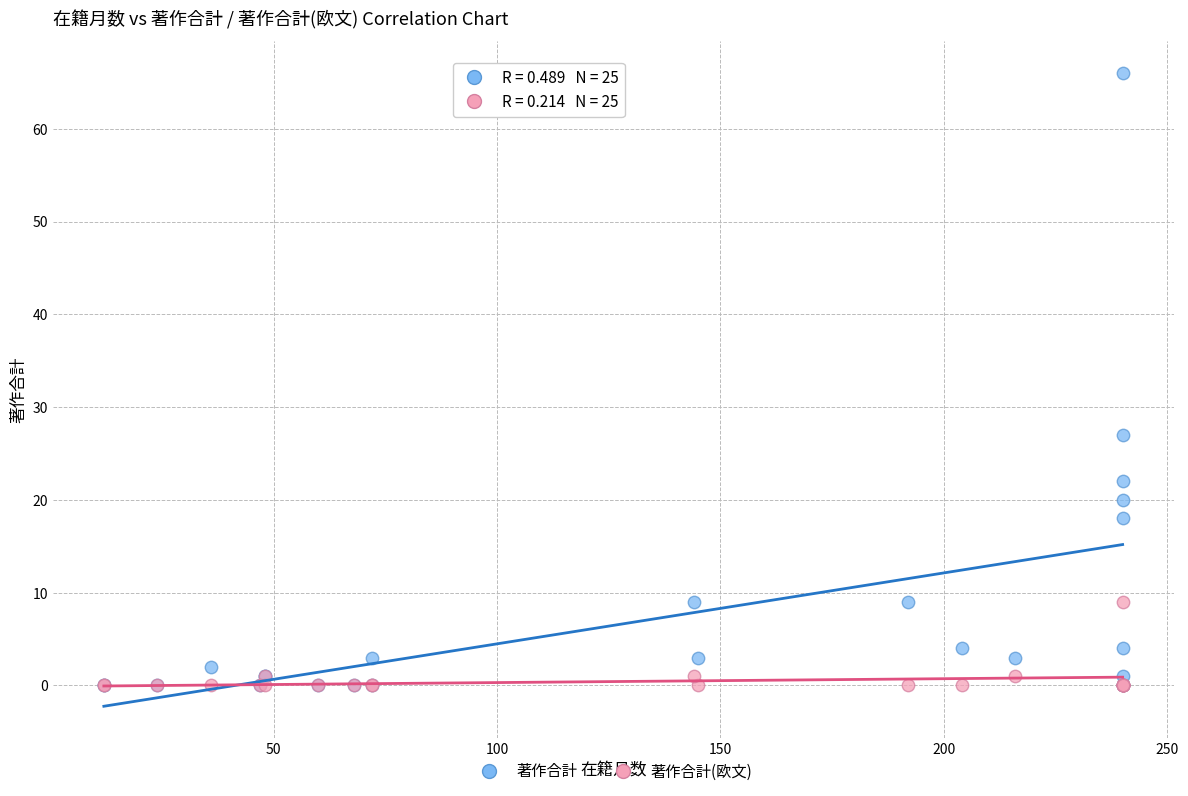

In the 著作合計 series, what Y value is closest to 33?

27